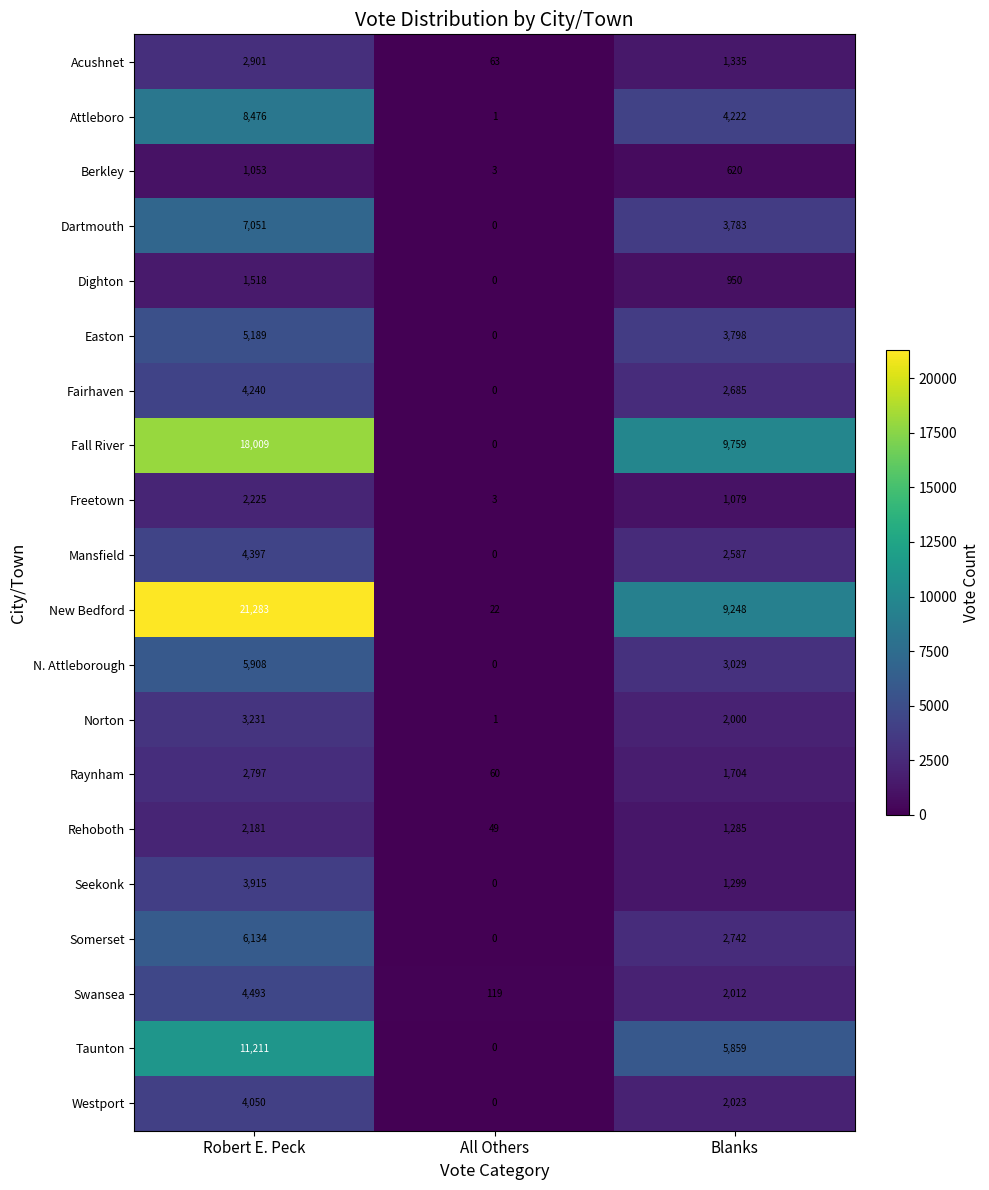

Which series has the largest total across all categories?

New Bedford